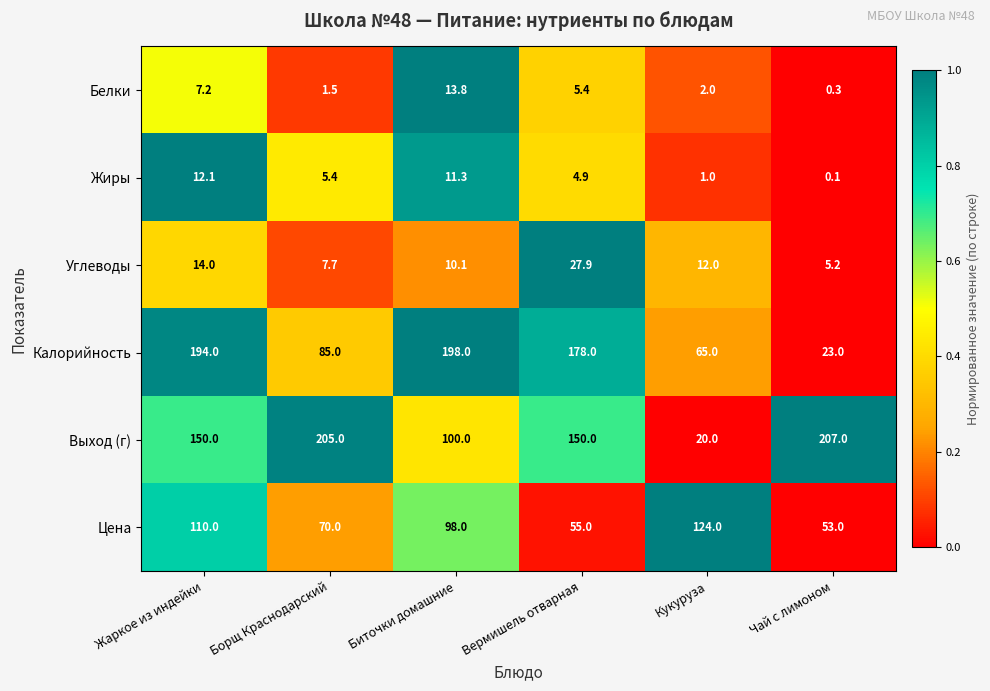

Where is Калорийность nearest to the value 110?

Борщ Краснодарский